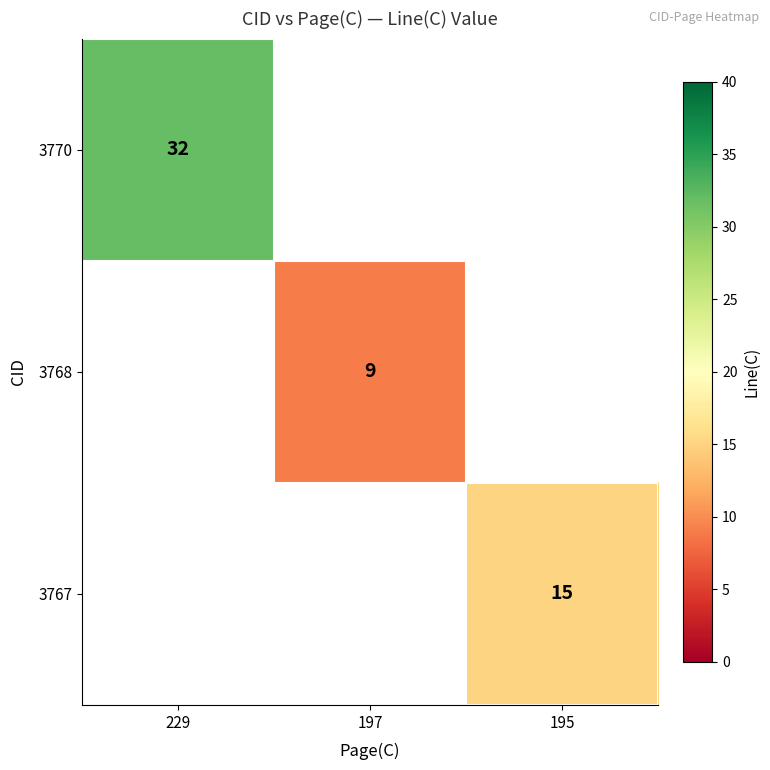

Is it true that 3768 equals 4 at 197?

False